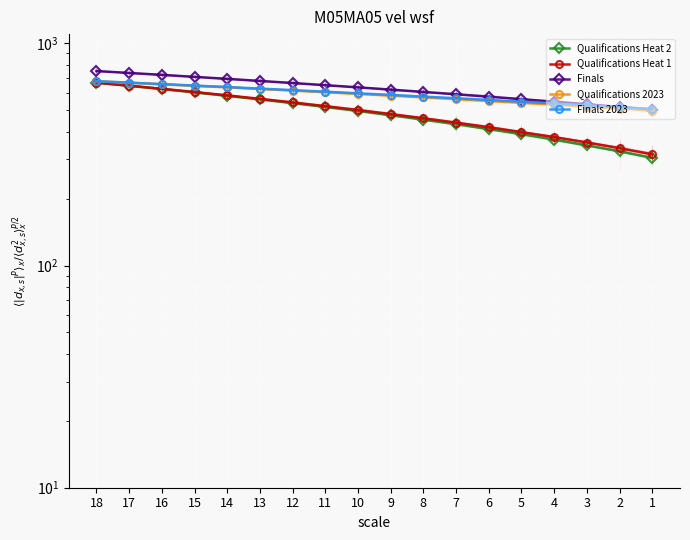

What is the smallest value displayed?

305.2